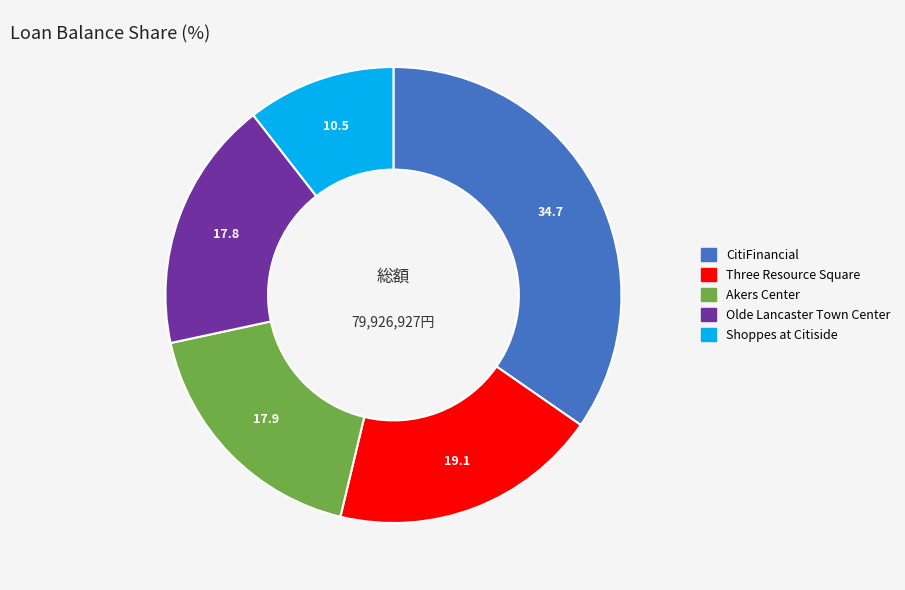

What is the ratio of the value at Akers Center to the value at Shoppes at Citiside?

1.7